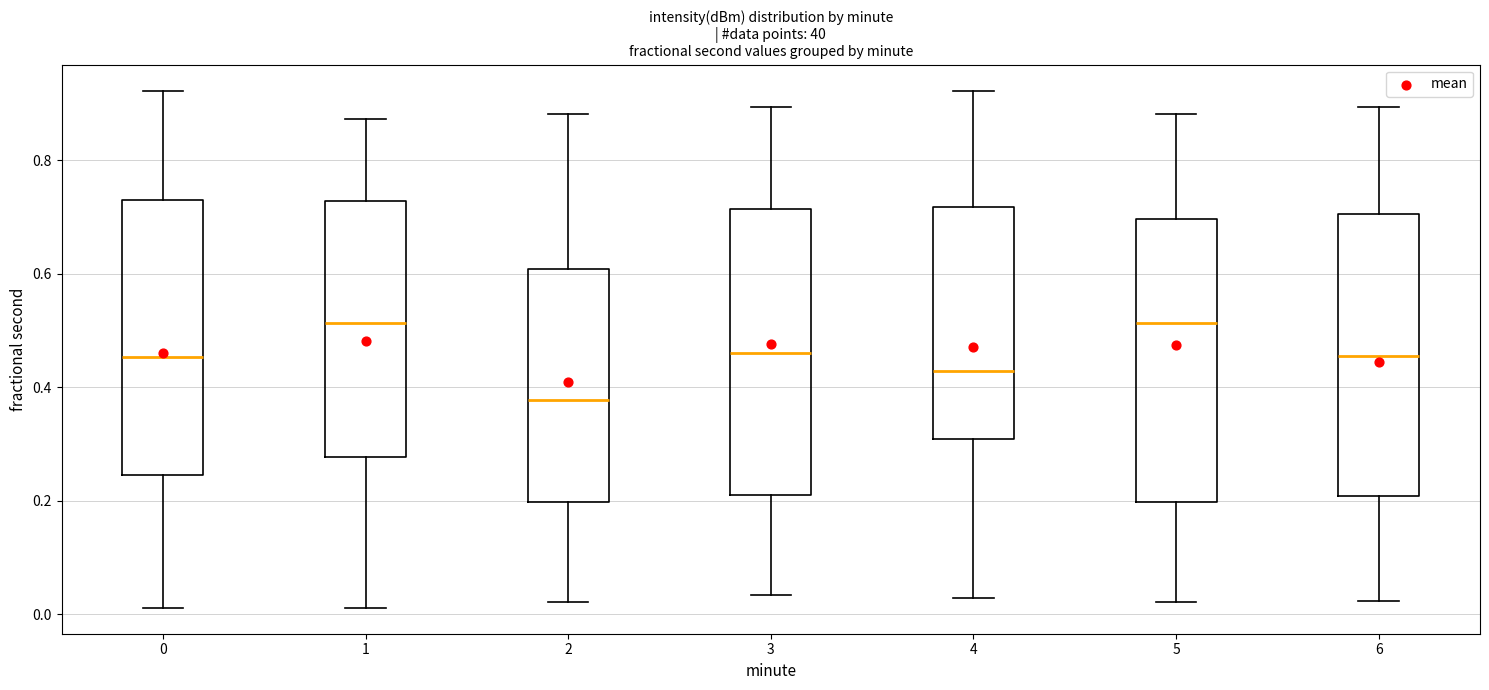

Reading left to right, transcribe this box plot: for each box, give where its median line is, the range the box spans, and where its two whiskers end, as read against the y-axis. The values are not printed on the chart, so give them approximately, as read against the axis.

0: median 0.46, box 0.24 to 0.72, whiskers 0.02 to 0.92
1: median 0.52, box 0.28 to 0.72, whiskers 0.02 to 0.88
2: median 0.38, box 0.20 to 0.60, whiskers 0.02 to 0.88
3: median 0.46, box 0.22 to 0.72, whiskers 0.04 to 0.90
4: median 0.42, box 0.30 to 0.72, whiskers 0.02 to 0.92
5: median 0.52, box 0.20 to 0.70, whiskers 0.02 to 0.88
6: median 0.46, box 0.20 to 0.70, whiskers 0.02 to 0.90